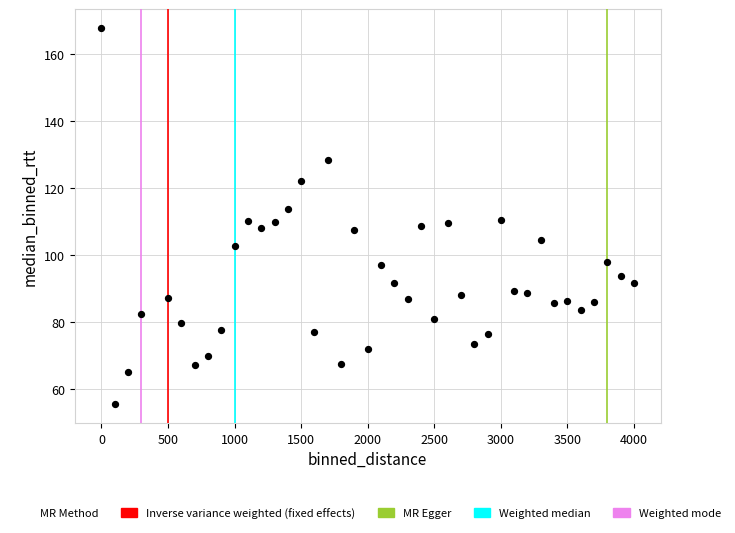

What is the range of Y values (max minus min)?

112.3